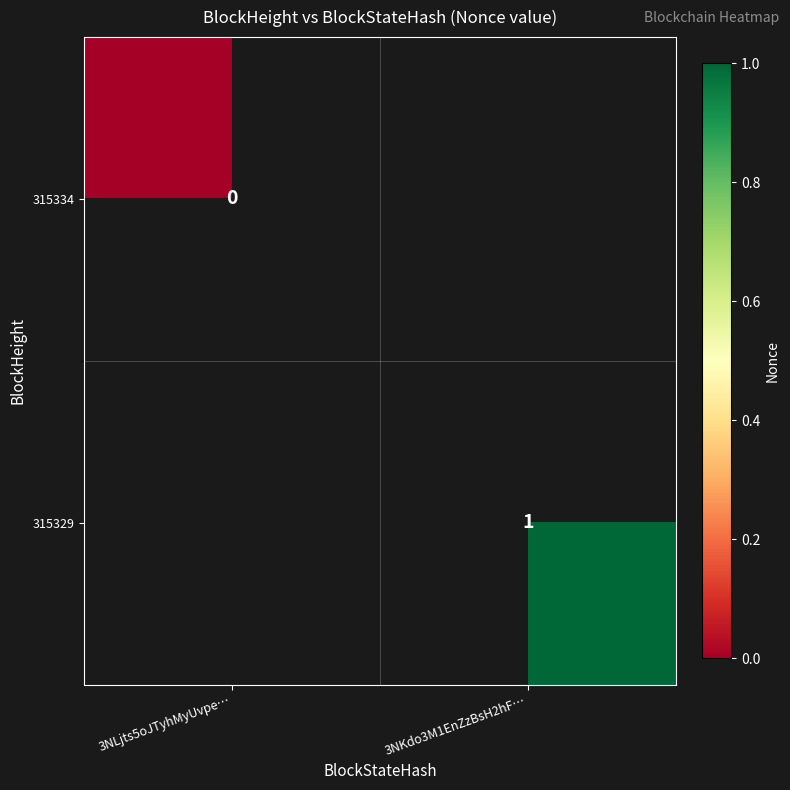

Is the value of 315329 at 3NKdo3M1EnZzBsH2hF… greater than the value of 315334 at 3NLjts5oJTyhMyUvpe…?

Yes